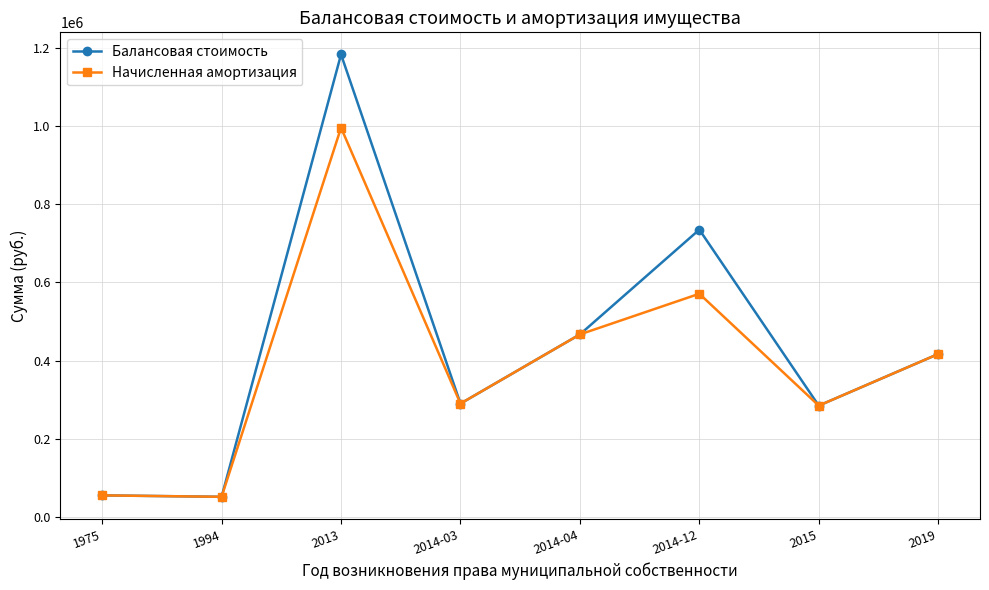

What is the minimum value shown in the chart?

52068.3